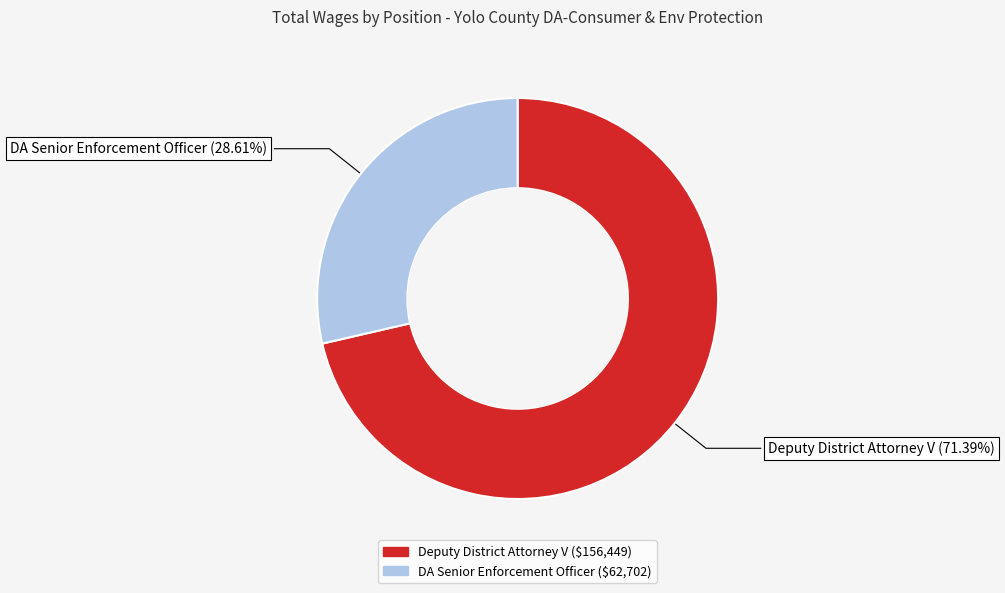

Is there any slice that represents more than half of the pie?

Yes